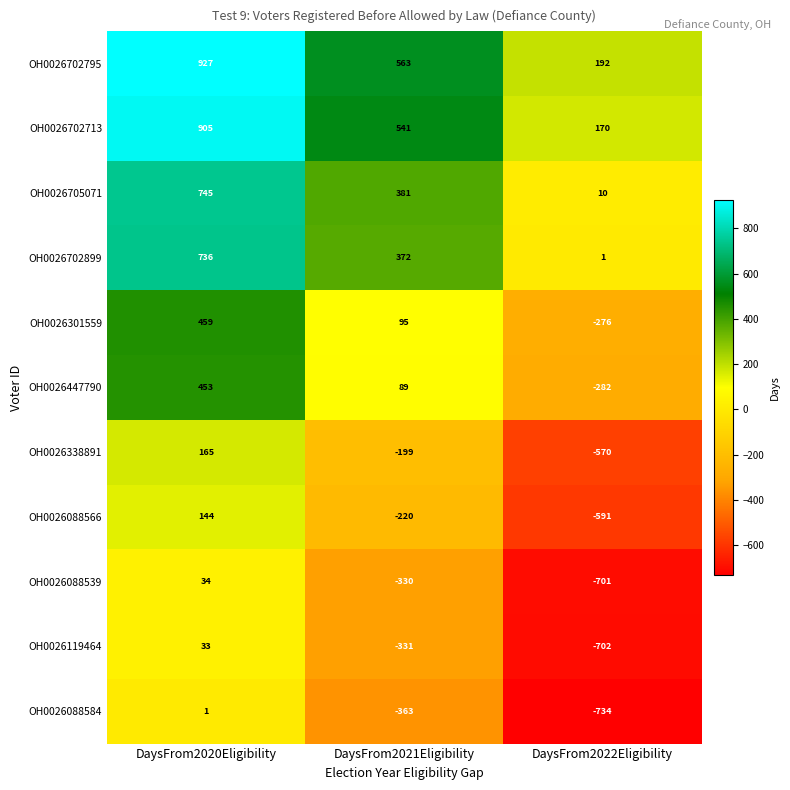

What is the spread (max minus min) of values at DaysFrom2020Eligibility?

926